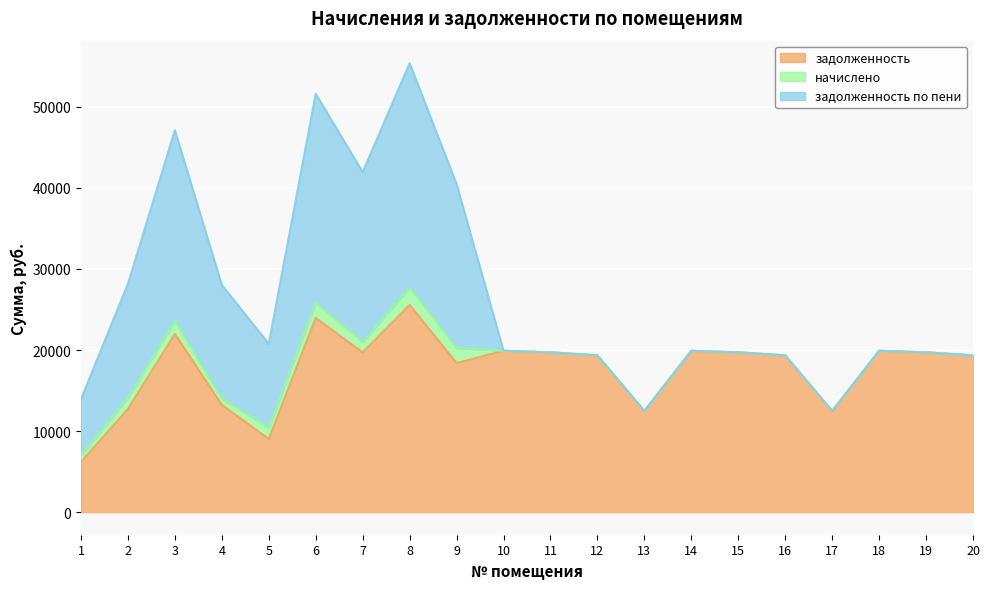

What is the value of the начислено point at the 6th from the left?

1843.2